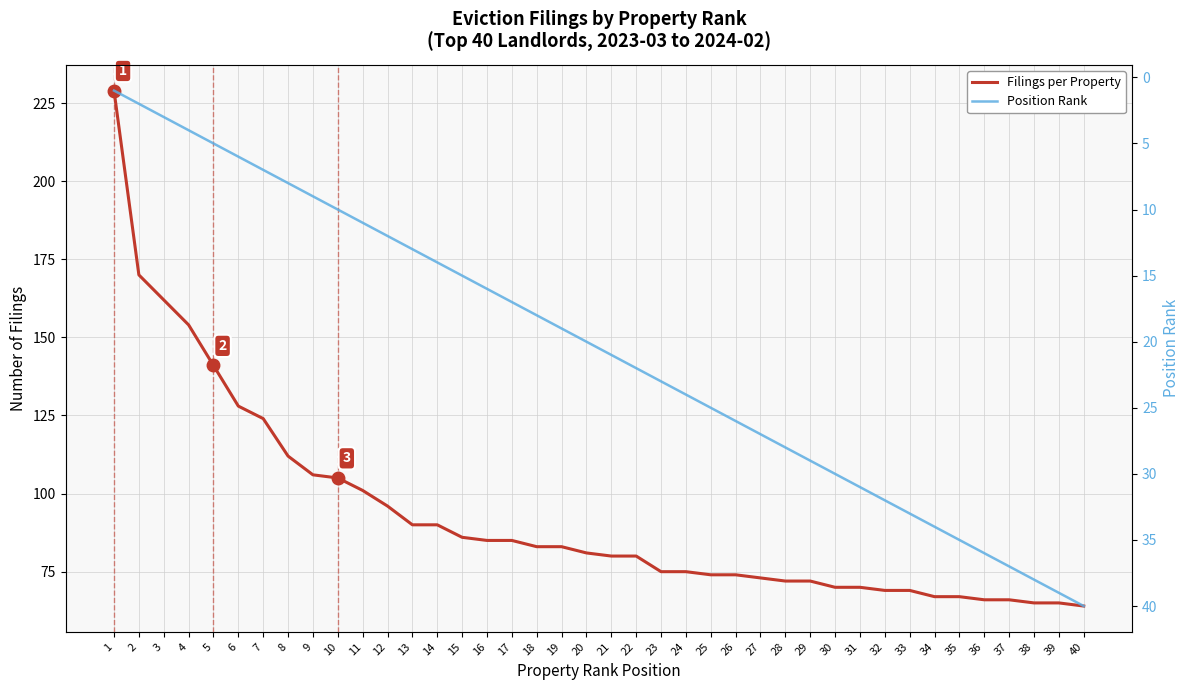

At which label is Position Rank closest to 20?

20